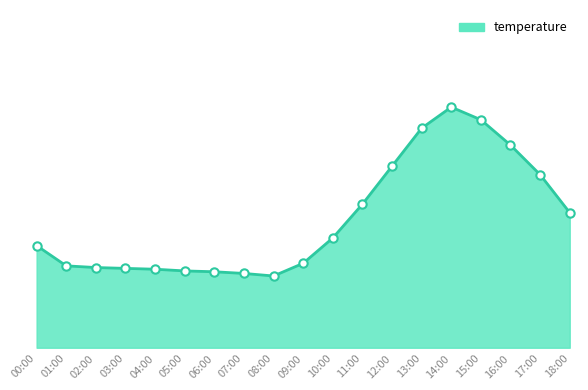

What is the ratio of the value at 14:00 to the value at 10:00?

1.2